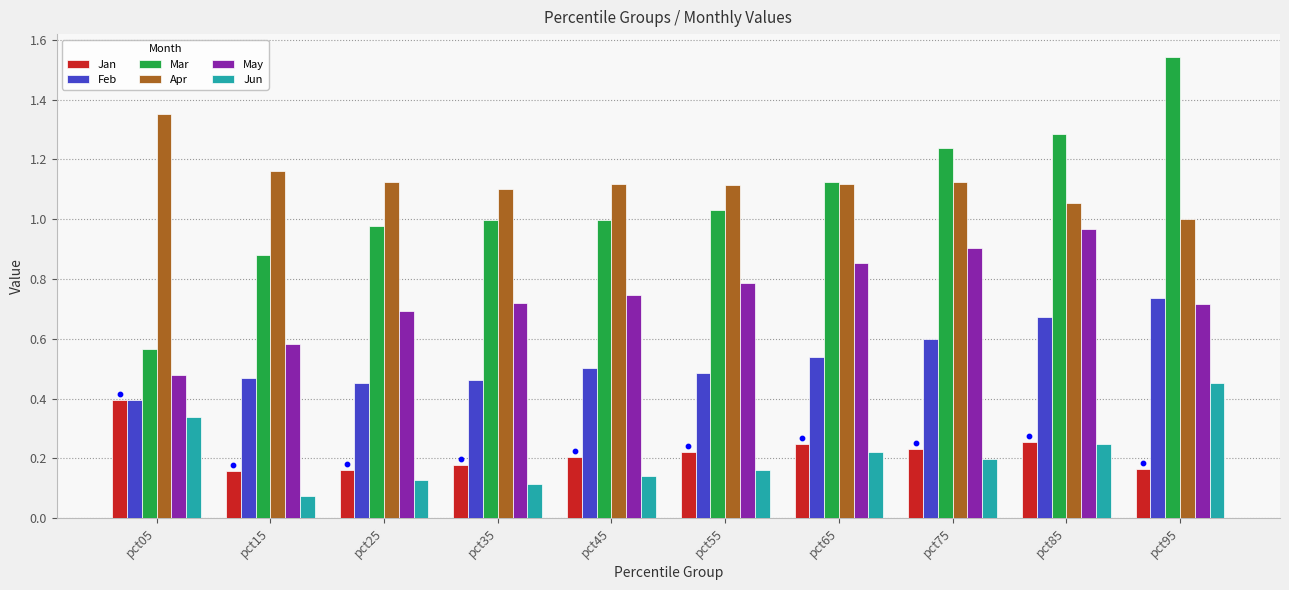

Which series has the largest Y range (max minus min)?

Mar